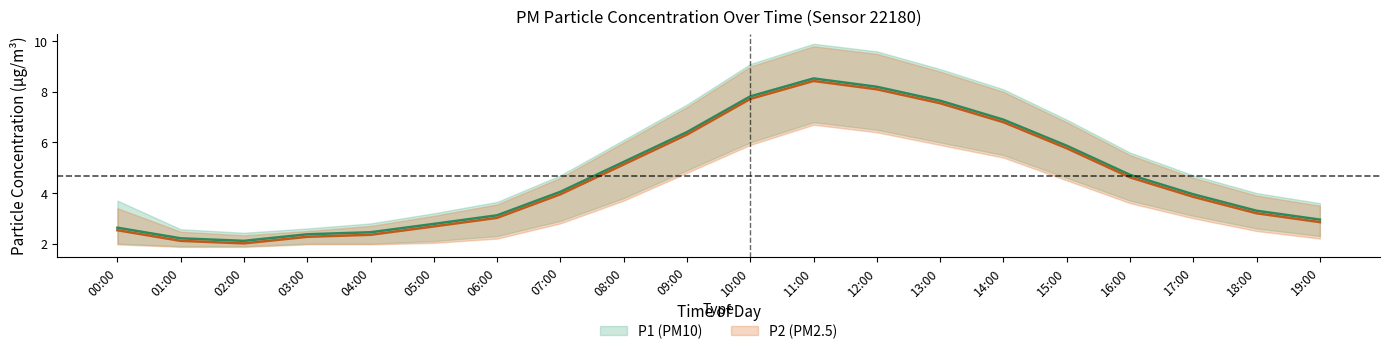

True or false: P2 and P2_upper cross at least once.

False